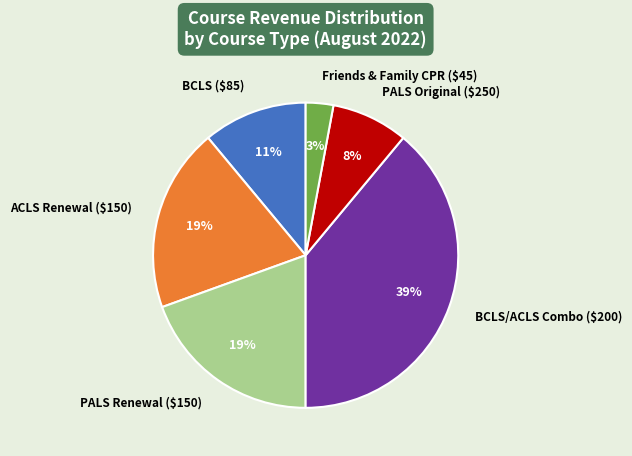

Is it true that BCLS ($85) is 11% of the pie?

True